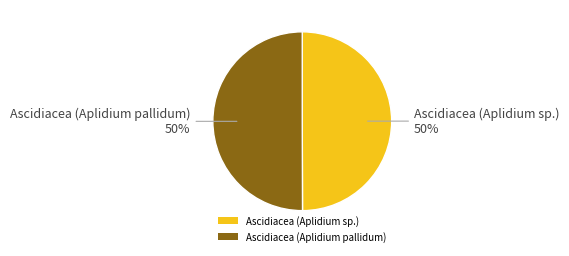

Count the number of slices in the pie.

2